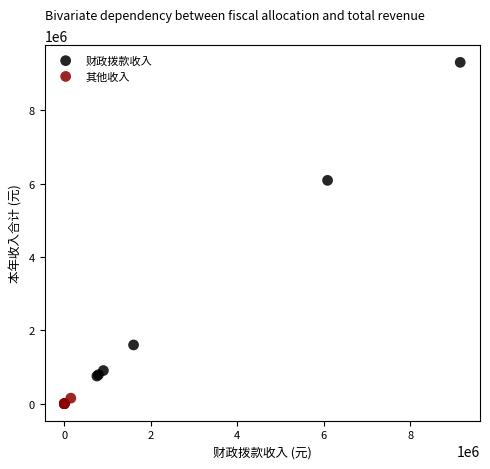

Which series contains the highest Y value?

财政拨款收入